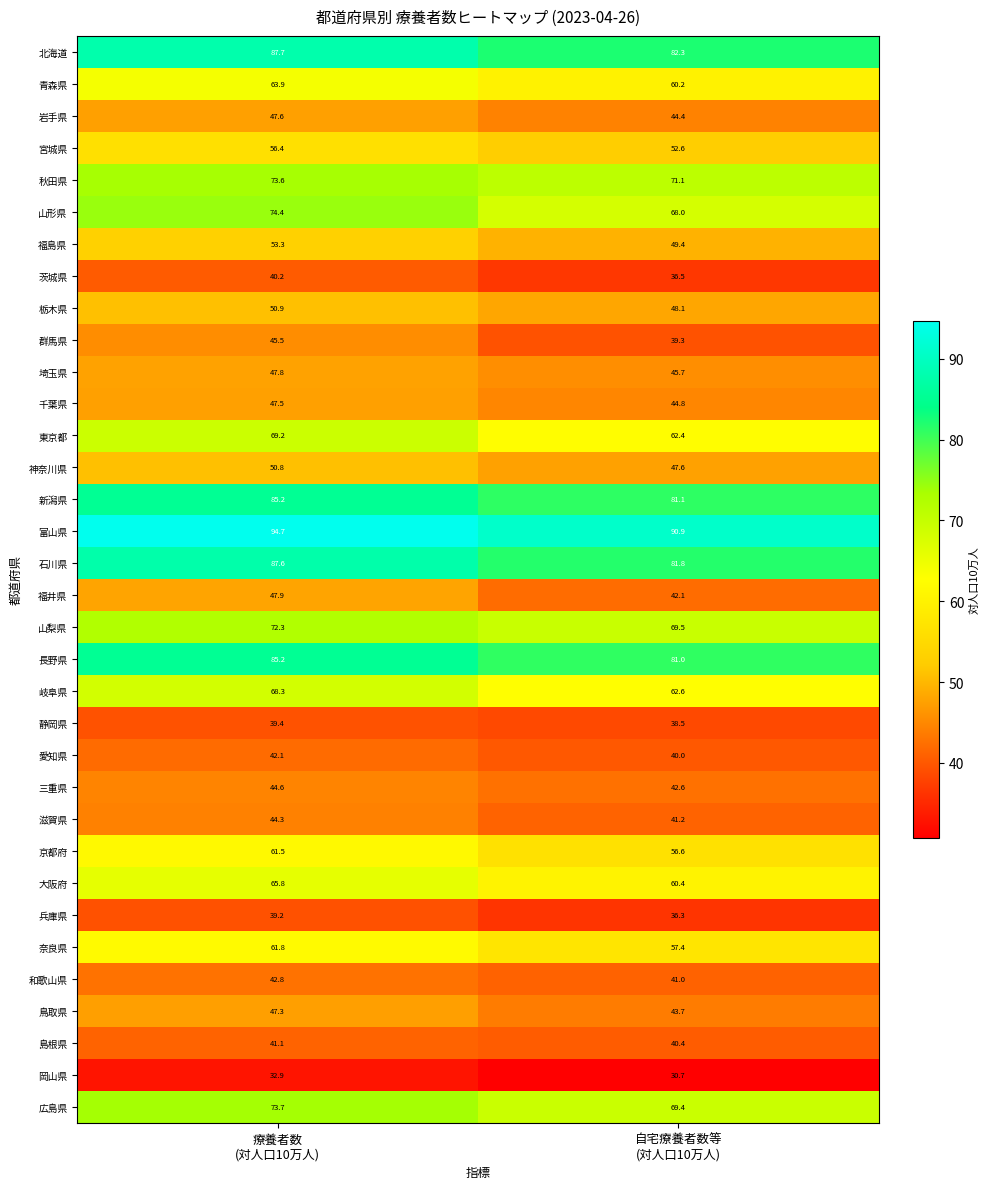

Rank the series at 自宅療養者数等
(対人口10万人) from lowest to highest value.

岡山県, 兵庫県, 茨城県, 静岡県, 群馬県, 愛知県, 島根県, 和歌山県, 滋賀県, 福井県, 三重県, 鳥取県, 岩手県, 千葉県, 埼玉県, 神奈川県, 栃木県, 福島県, 宮城県, 京都府, 奈良県, 青森県, 大阪府, 東京都, 岐阜県, 山形県, 広島県, 山梨県, 秋田県, 長野県, 新潟県, 石川県, 北海道, 富山県